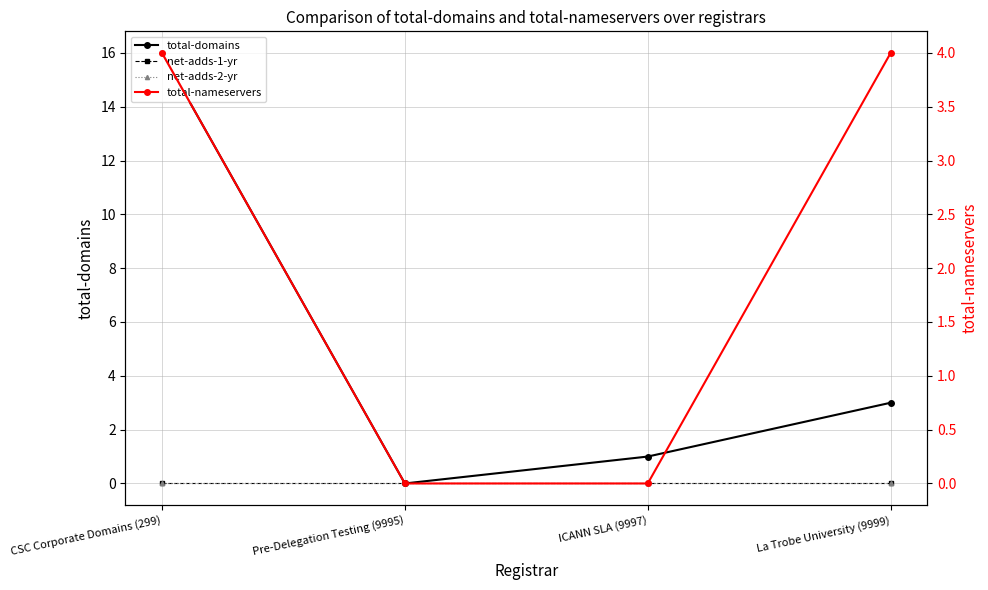

List the labels in order of net-adds-2-yr value, largest first.

CSC Corporate Domains (299), Pre-Delegation Testing (9995), ICANN SLA (9997), La Trobe University (9999)